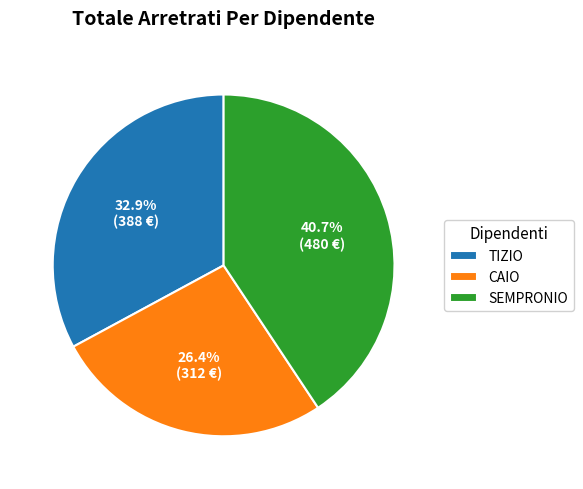

How many segments does this pie chart have?

3